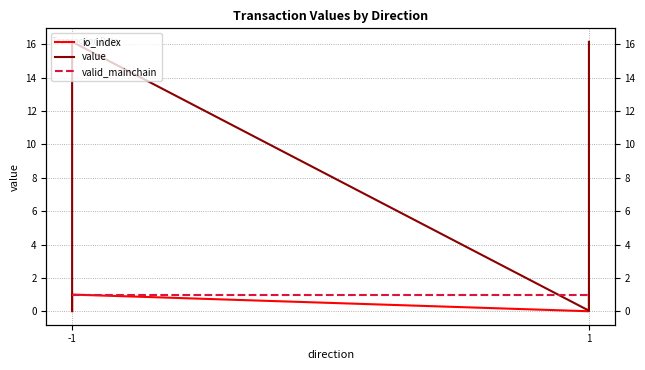

How many series are shown in this chart?

3